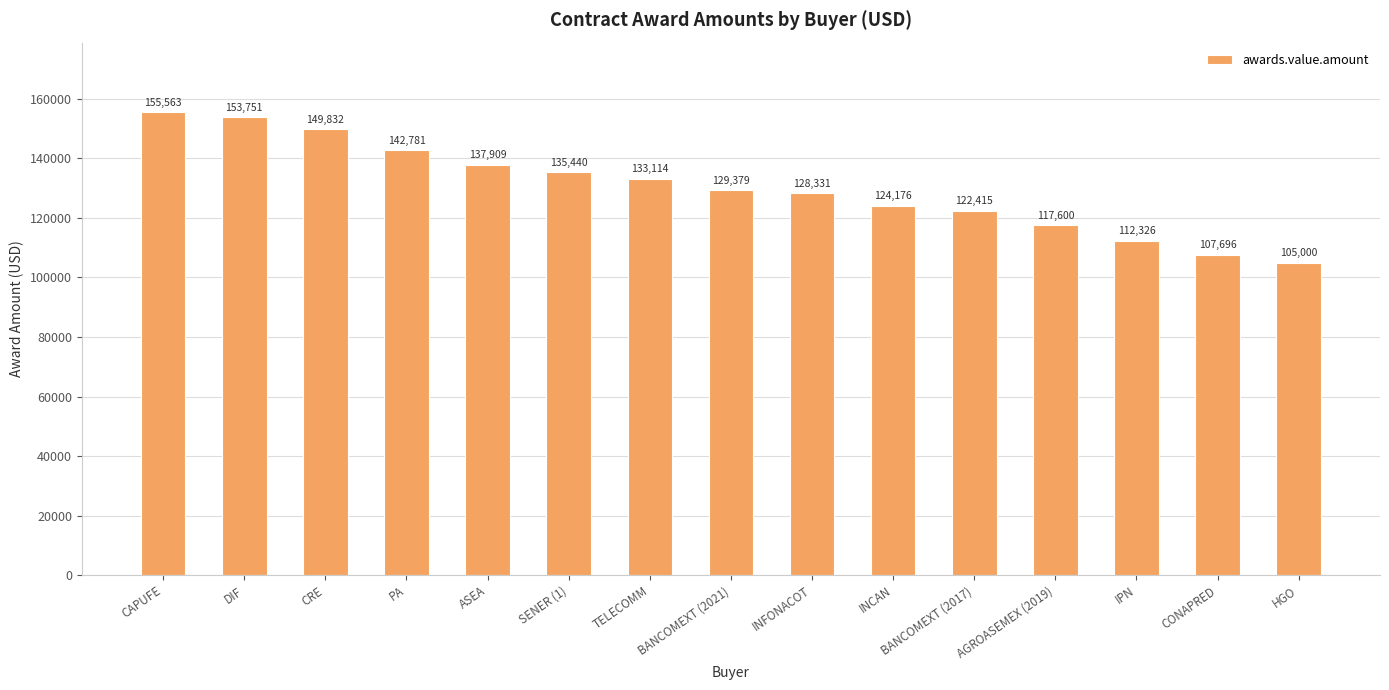

How many series are shown in this chart?

1